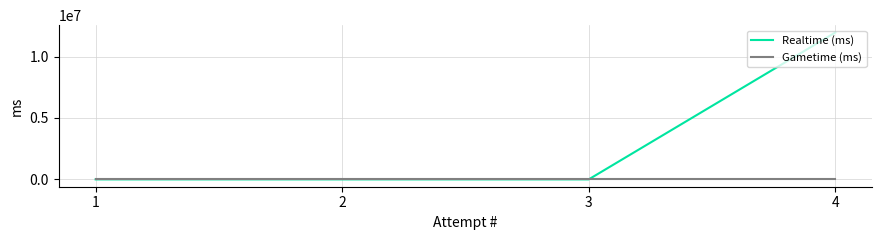

How many data points in Realtime (ms) are above 0?

1